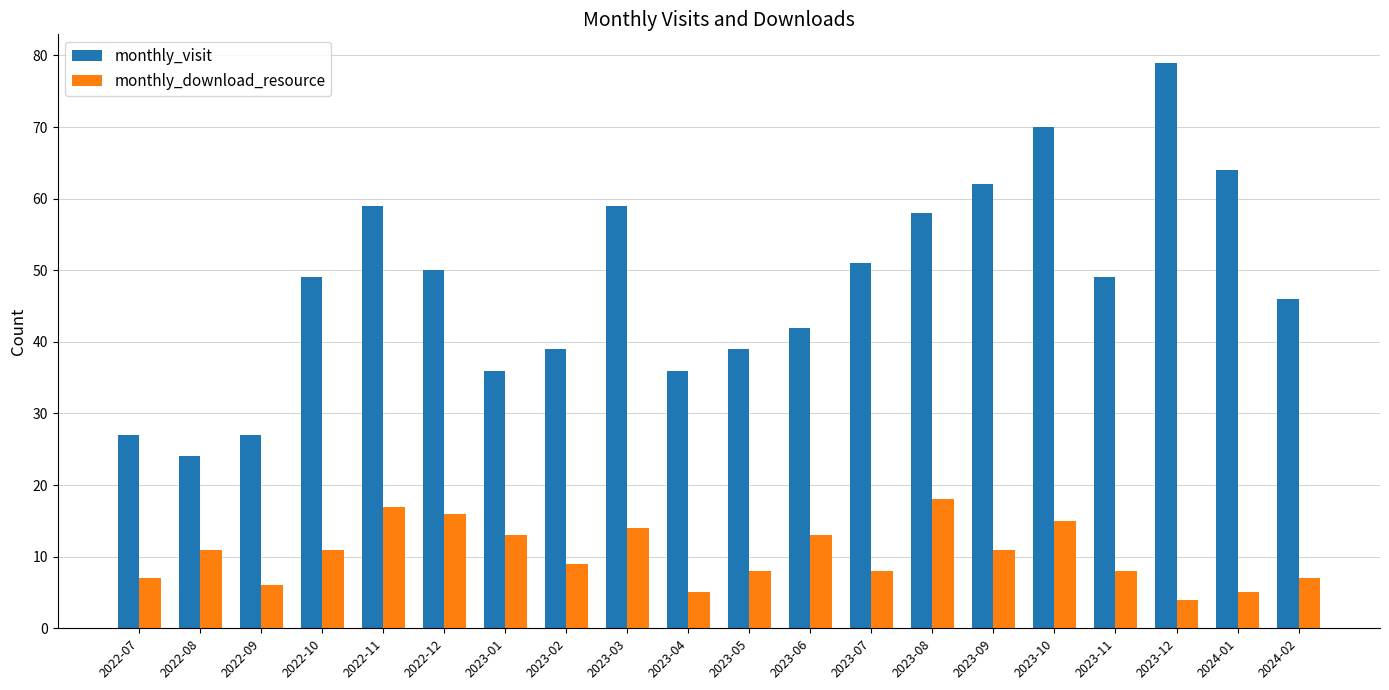

What is the maximum value shown in the chart?

79